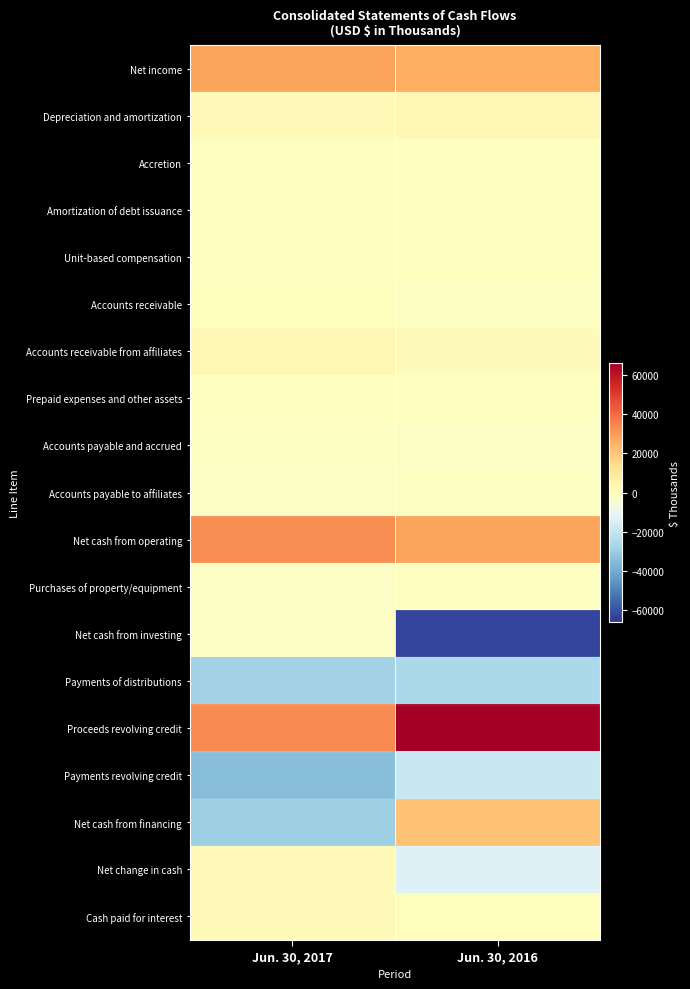

Reading left to right, extract all data points from this chart.

Net income: Jun. 30, 2017=28062	Jun. 30, 2016=26164
Depreciation and amortization: Jun. 30, 2017=2501	Jun. 30, 2016=2705
Accretion: Jun. 30, 2017=118	Jun. 30, 2016=116
Amortization of debt issuance: Jun. 30, 2017=242	Jun. 30, 2016=111
Unit-based compensation: Jun. 30, 2017=119	Jun. 30, 2016=22
Accounts receivable: Jun. 30, 2017=714	Jun. 30, 2016=-571
Accounts receivable from affiliates: Jun. 30, 2017=3273	Jun. 30, 2016=1414
Prepaid expenses and other assets: Jun. 30, 2017=176	Jun. 30, 2016=161
Accounts payable and accrued: Jun. 30, 2017=-985	Jun. 30, 2016=-1171
Accounts payable to affiliates: Jun. 30, 2017=-1486	Jun. 30, 2016=-925
Net cash from operating: Jun. 30, 2017=32779	Jun. 30, 2016=28216
Purchases of property/equipment: Jun. 30, 2017=-1131	Jun. 30, 2016=-331
Net cash from investing: Jun. 30, 2017=-1131	Jun. 30, 2016=-62643
Payments of distributions: Jun. 30, 2017=-28231	Jun. 30, 2016=-26193
Proceeds revolving credit: Jun. 30, 2017=33300	Jun. 30, 2016=66000
Payments revolving credit: Jun. 30, 2017=-34400	Jun. 30, 2016=-19000
Net cash from financing: Jun. 30, 2017=-29331	Jun. 30, 2016=20806
Net change in cash: Jun. 30, 2017=2317	Jun. 30, 2016=-13621
Cash paid for interest: Jun. 30, 2017=2314	Jun. 30, 2016=682